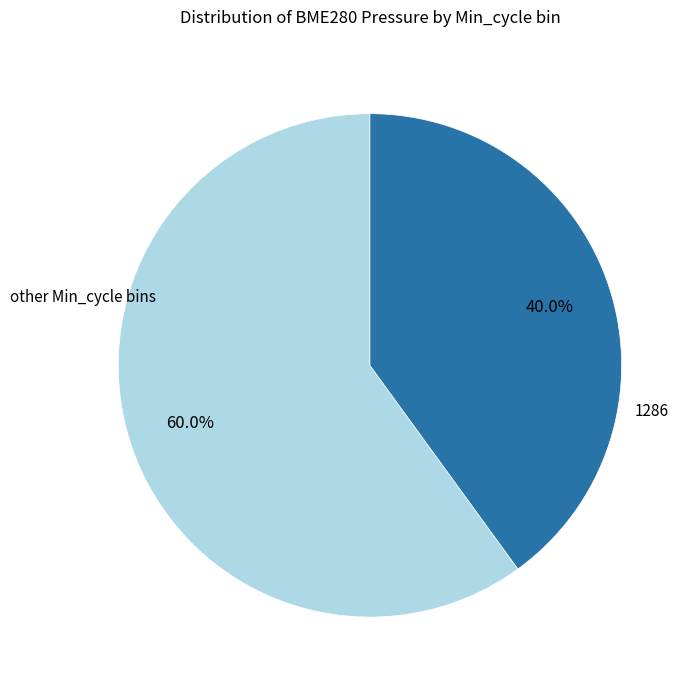

What is the majority slice?

other Min_cycle bins